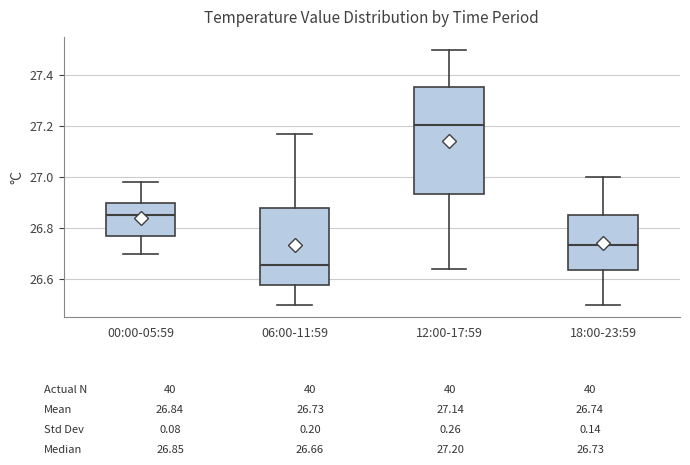

Reading left to right, transcribe this box plot: for each box, give where its median line is, the range the box spans, and where its two whiskers end, as read against the y-axis. The values are not printed on the chart, so give them approximately, as read against the axis.

00:00-05:59: median 26.86, box 26.78 to 26.90, whiskers 26.70 to 26.98
06:00-11:59: median 26.66, box 26.58 to 26.88, whiskers 26.50 to 27.18
12:00-17:59: median 27.20, box 26.94 to 27.36, whiskers 26.64 to 27.50
18:00-23:59: median 26.74, box 26.64 to 26.86, whiskers 26.50 to 27.00